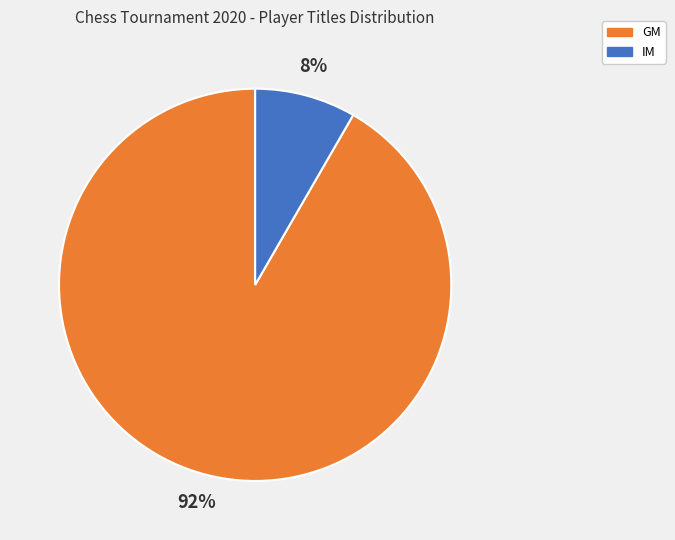

Which category accounts for the majority?

GM